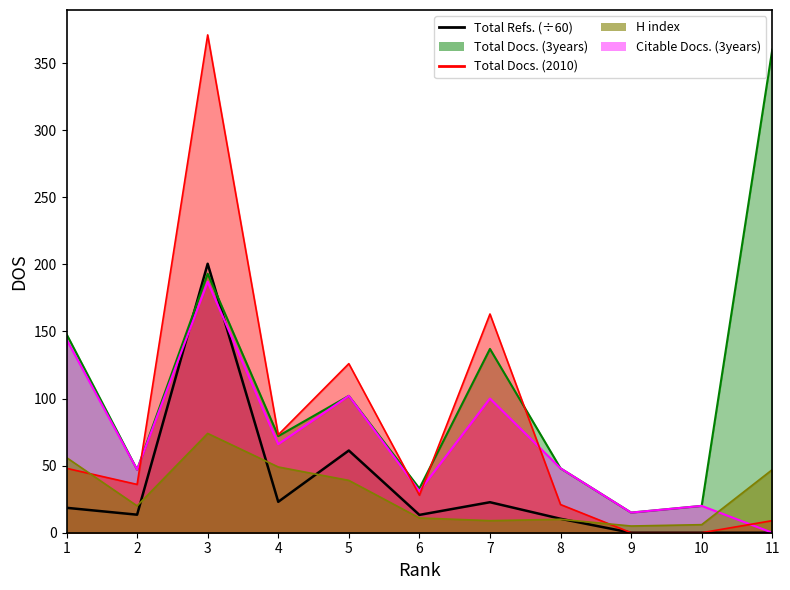

Which series ends up on top after the final intersection of H index line and Citable Docs. (3years) line?

H index line